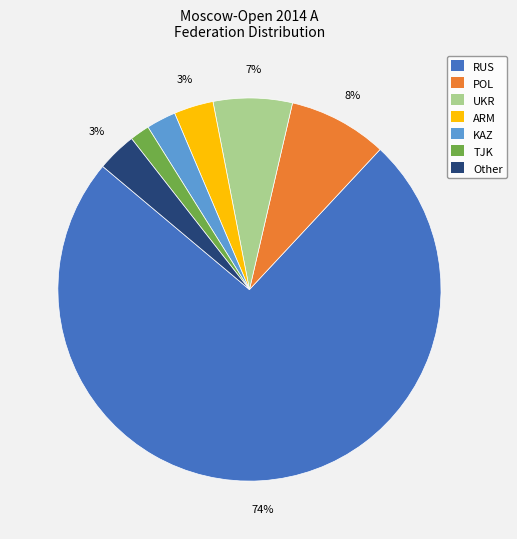

How many slices are in this pie chart?

7